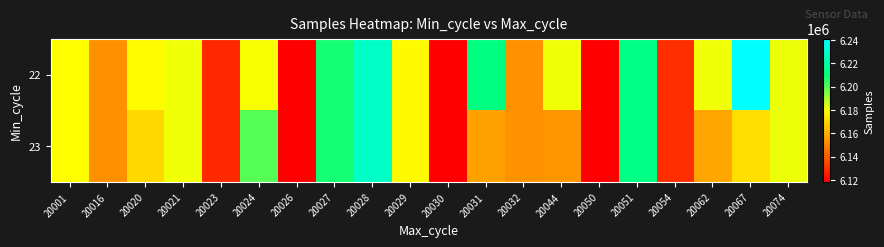

Count the number of categories in the chart.

20